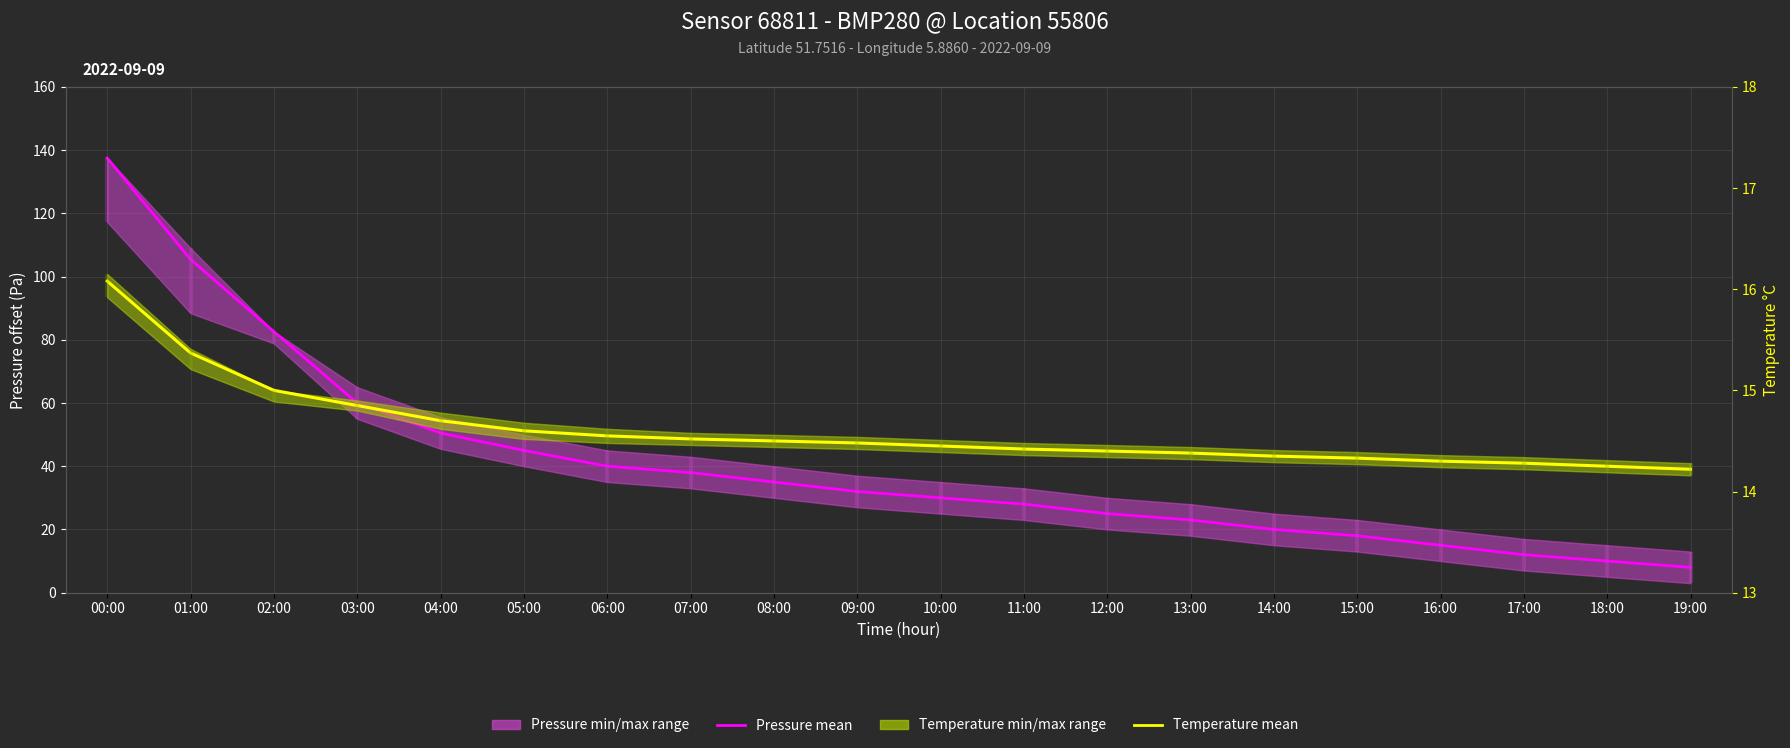

Between 01:00 and 09:00, which series saw the biggest shift?

Pressure mean